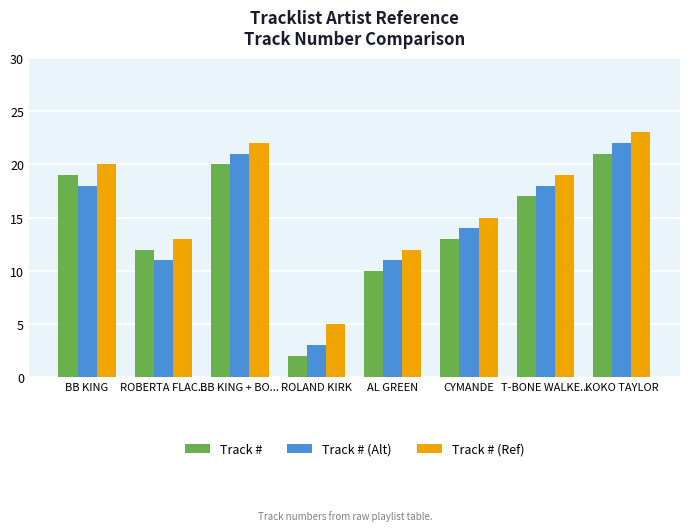

Which series has the largest total across all categories?

Track # (Ref)